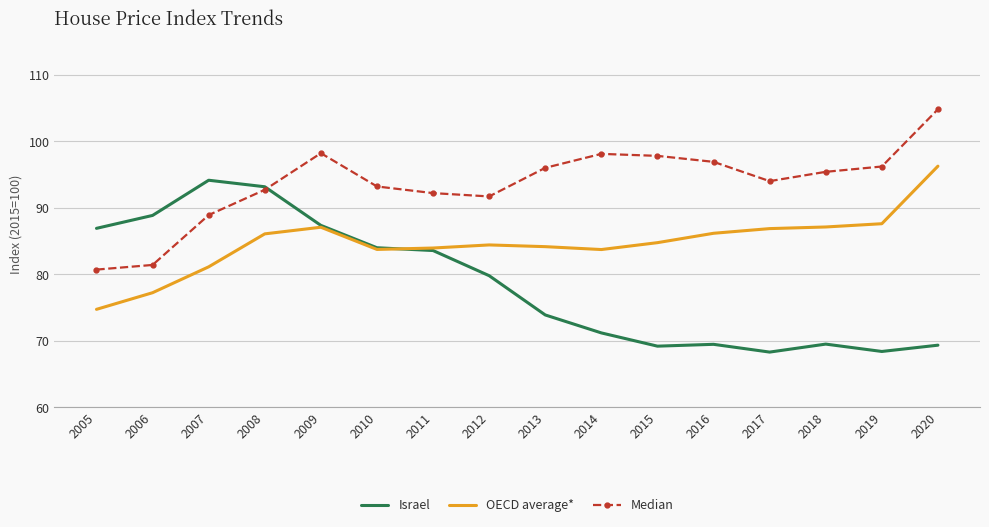

What is the total value across all series at 2017?

249.2